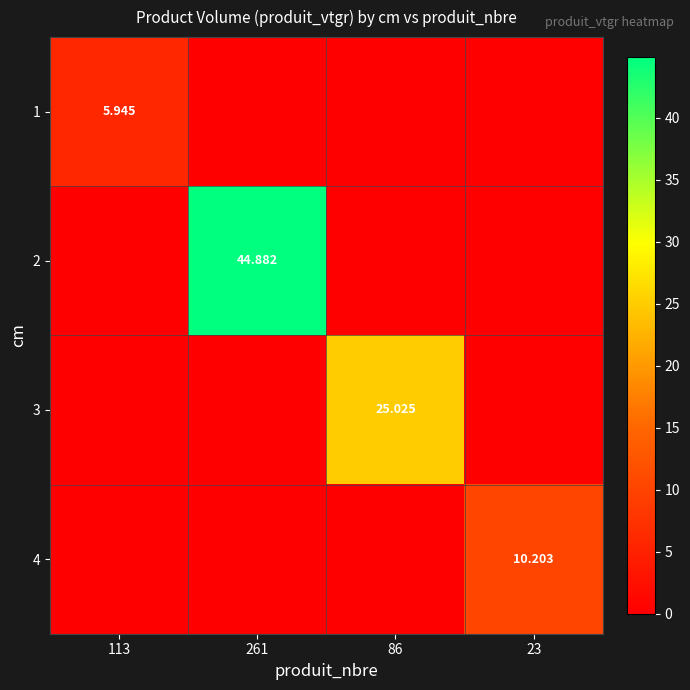

Rank the series at 113 from highest to lowest value.

1, 2, 3, 4